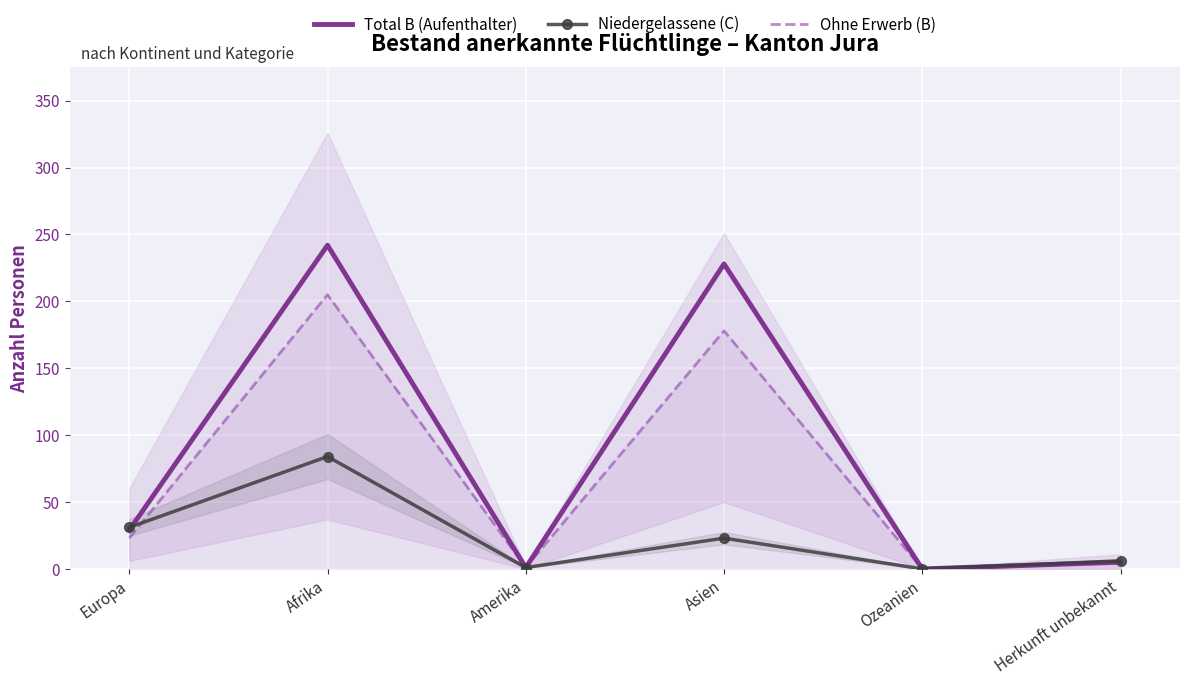

At how many categories does at least one series exceed 109?

2